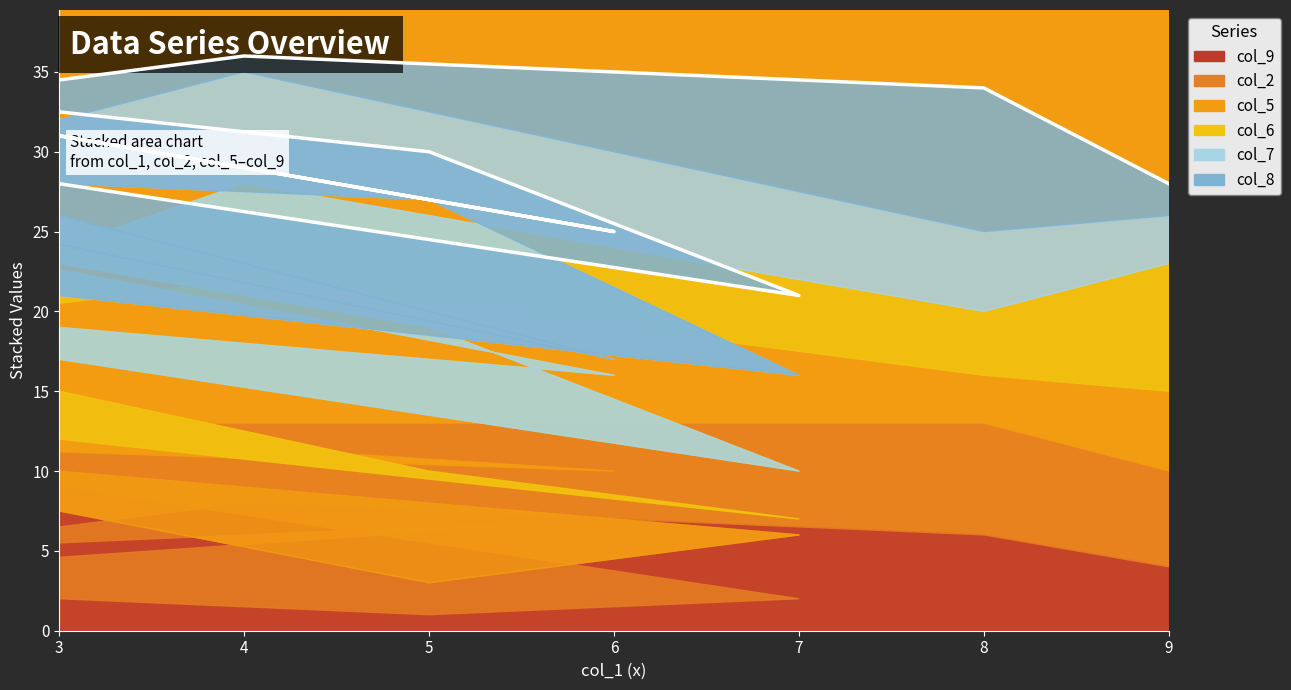

Reading left to right, transcribe all the data shown in this chart.

28	21	30	35	25	33	36	34	28